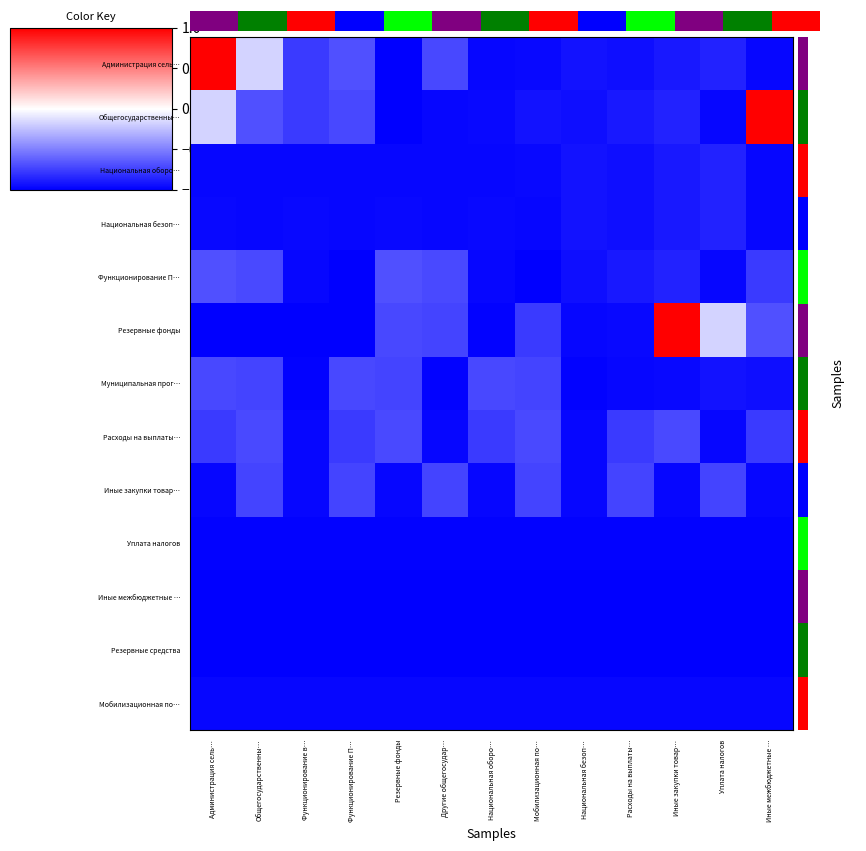

The Уплата налогов series shows -1.7 at Мобилизационная по…. True or false?

False